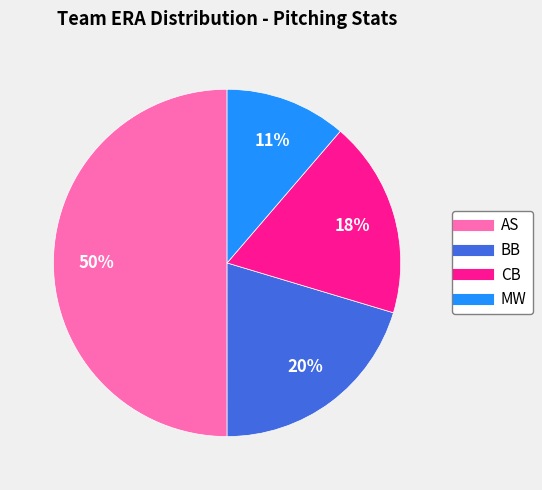

To the nearest percent, what is the average slice percentage?

25%